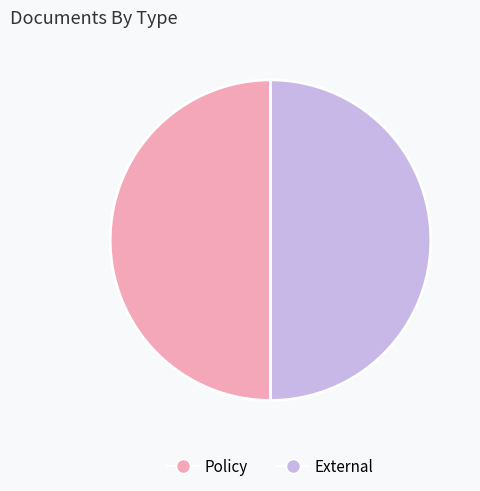

How many slices are in this pie chart?

2